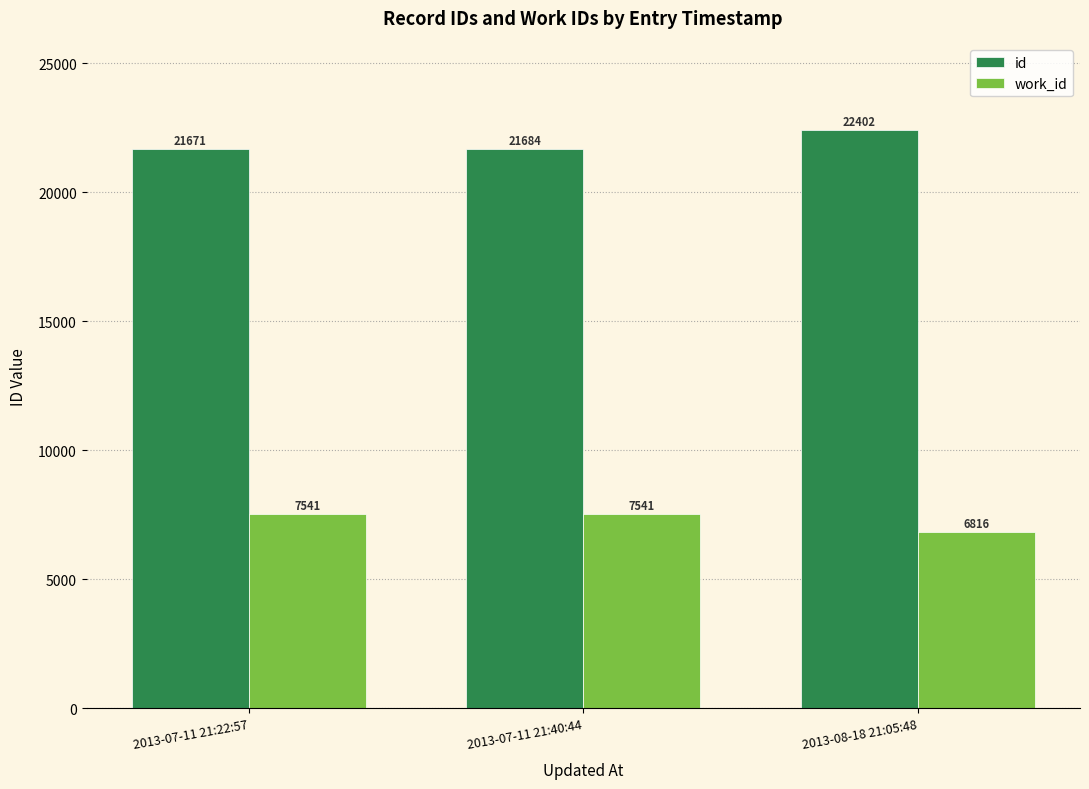

What is the maximum value for work_id?

7541